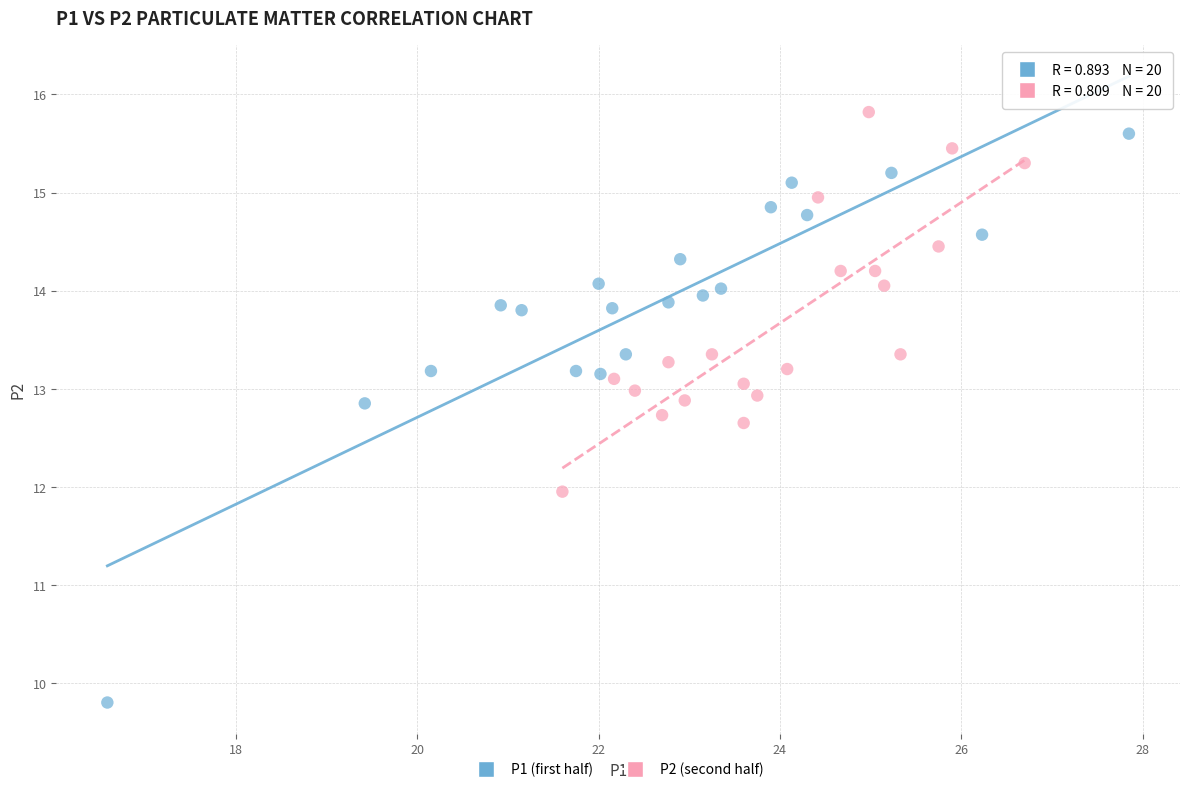

Which series has the largest Y range (max minus min)?

P1 (first half)